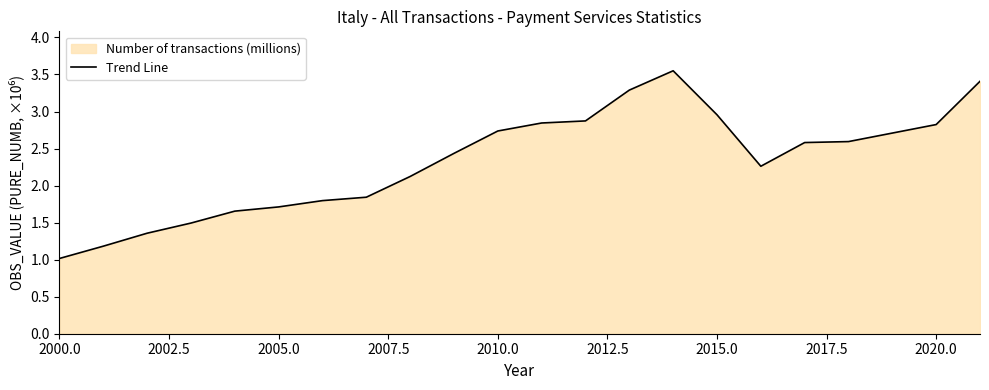

What is the smallest value displayed?

1.0